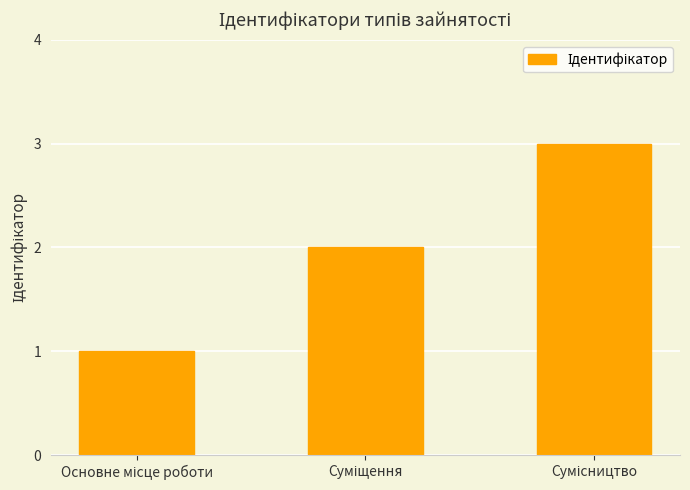

Reading right to left, extract all data points from this chart.

3	2	1